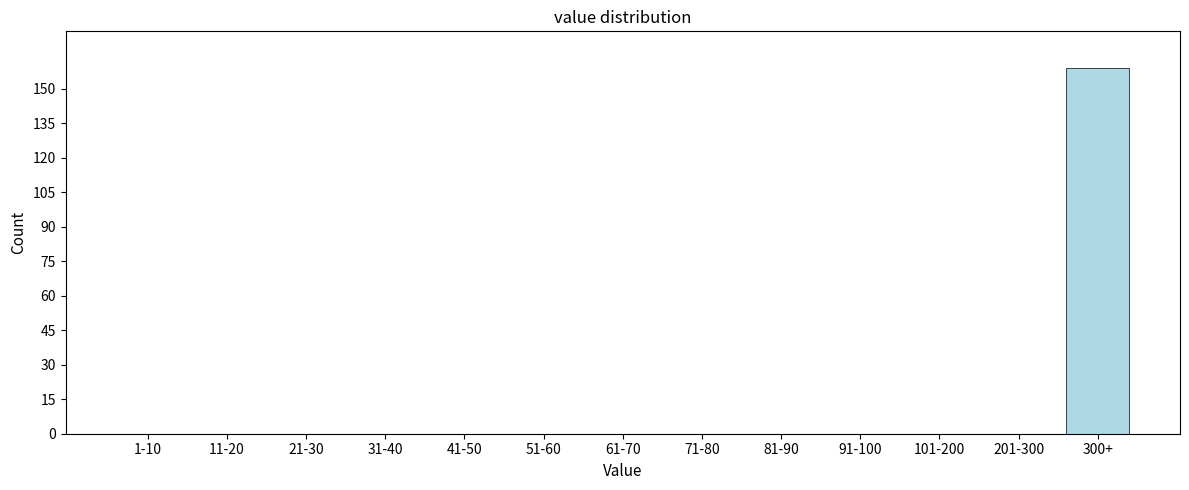

Reading right to left, what are all the values shown in this chart?

300+=159	201-300=0	101-200=0	91-100=0	81-90=0	71-80=0	61-70=0	51-60=0	41-50=0	31-40=0	21-30=0	11-20=0	1-10=0